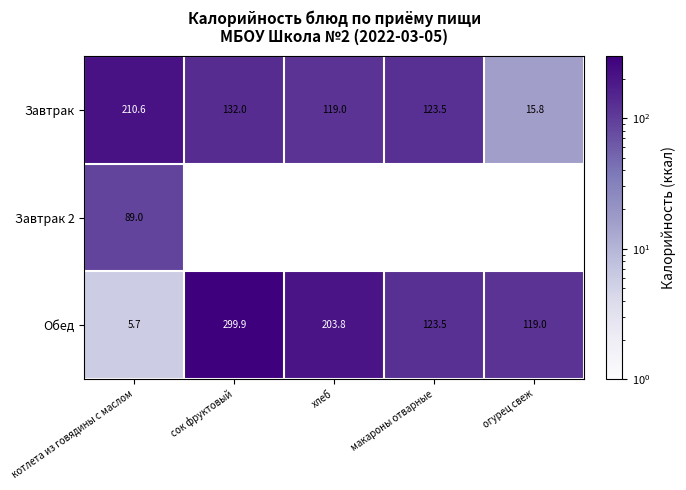

What is the lowest value of the Обед series?

5.7